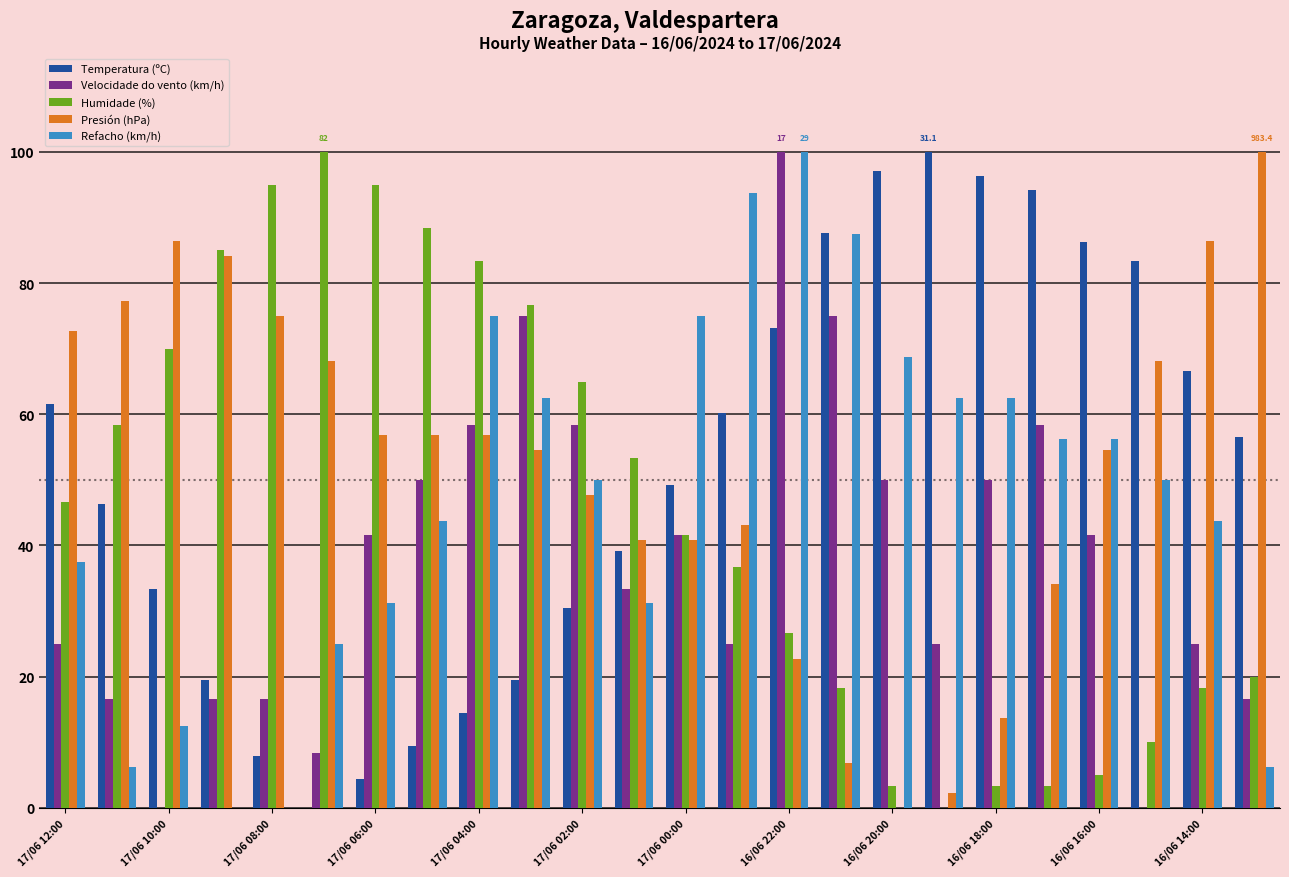

What is the highest value of the Humidade (%) series?

100.0